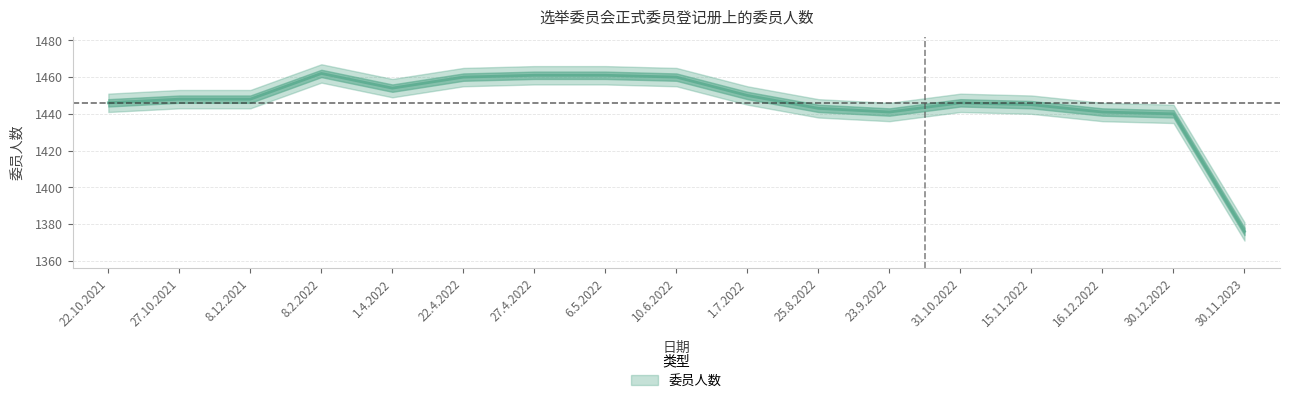

At which category does the data reach its first local valley?

1.4.2022